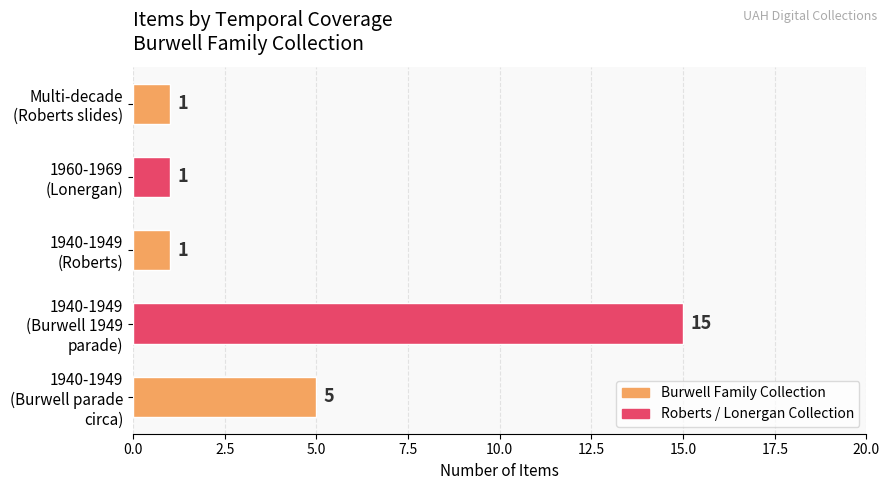

How many bars are there in total?

5